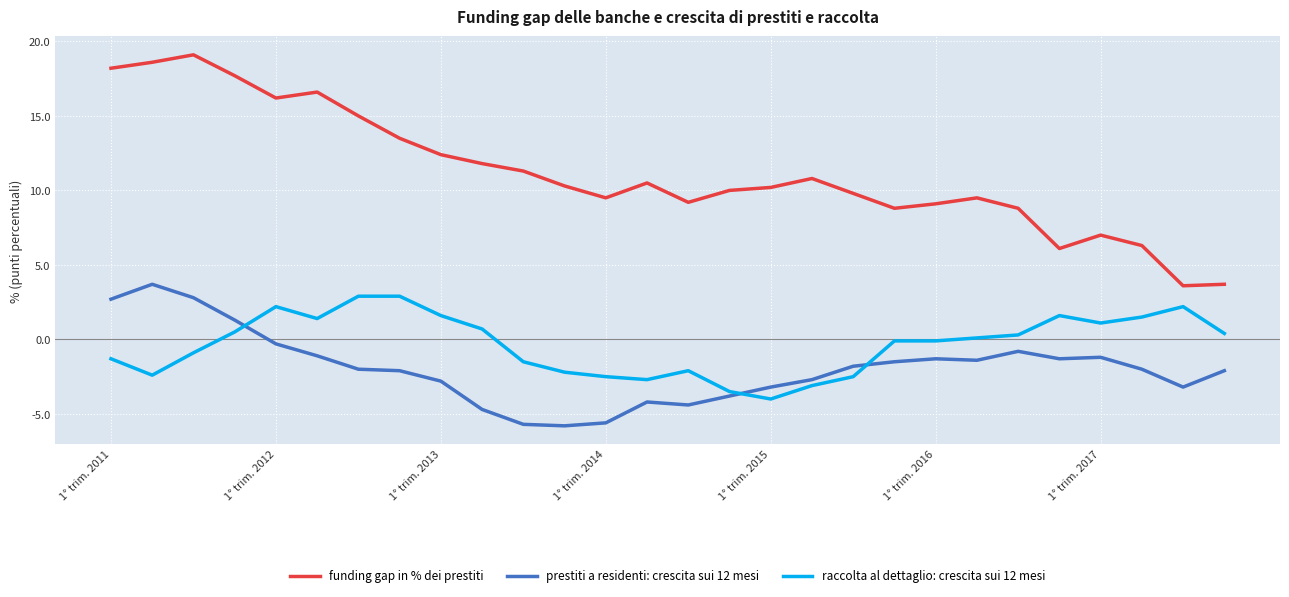

Does the chart display data point markers on the line(s)?

No